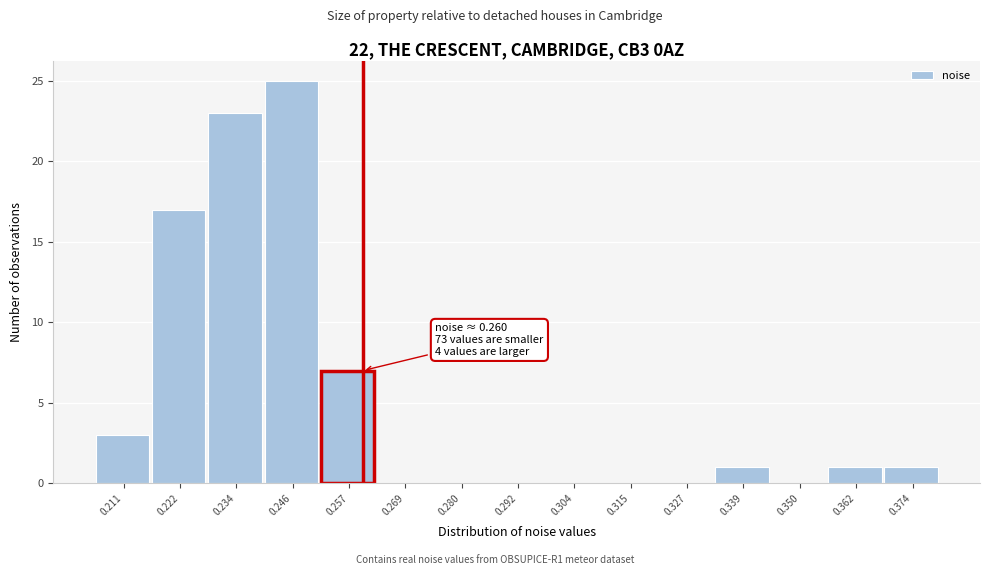

Over which range of the x-axis is the bar tallest?

0.240 to 0.252